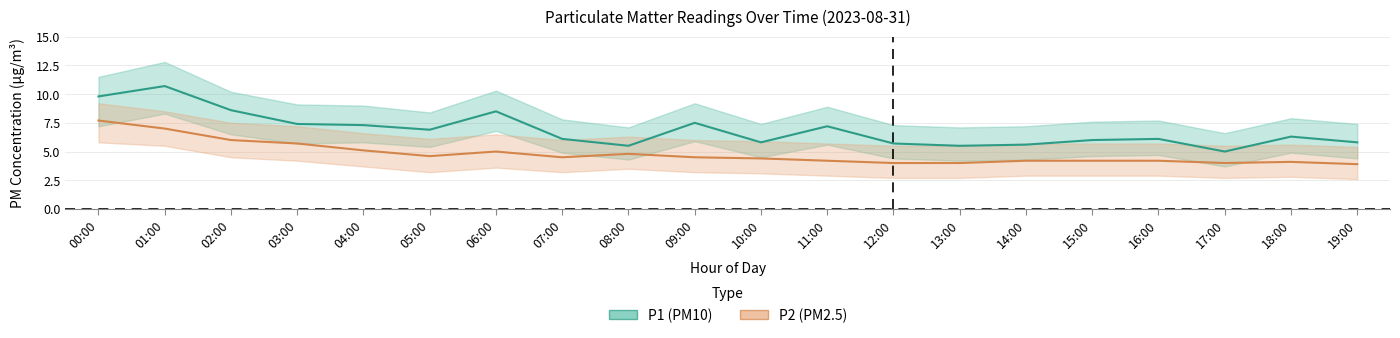

How many lines are shown in the chart?

2